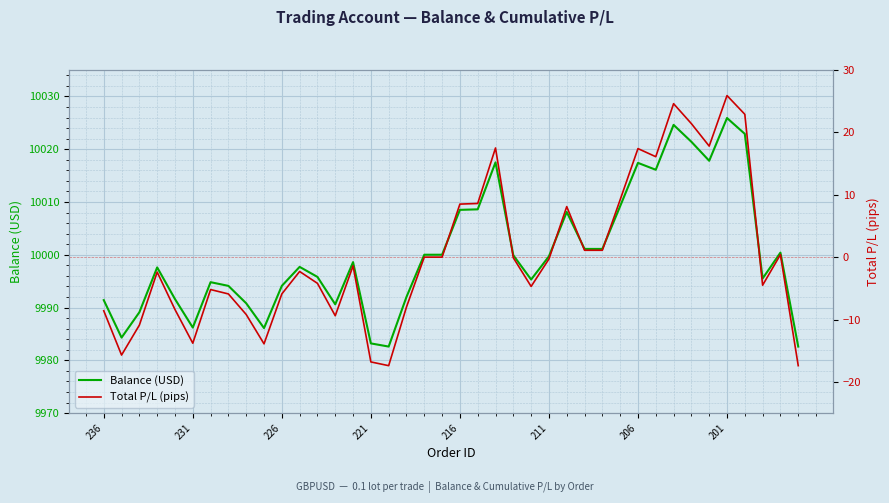

How many data points in Balance (USD) are less than 9998?

20